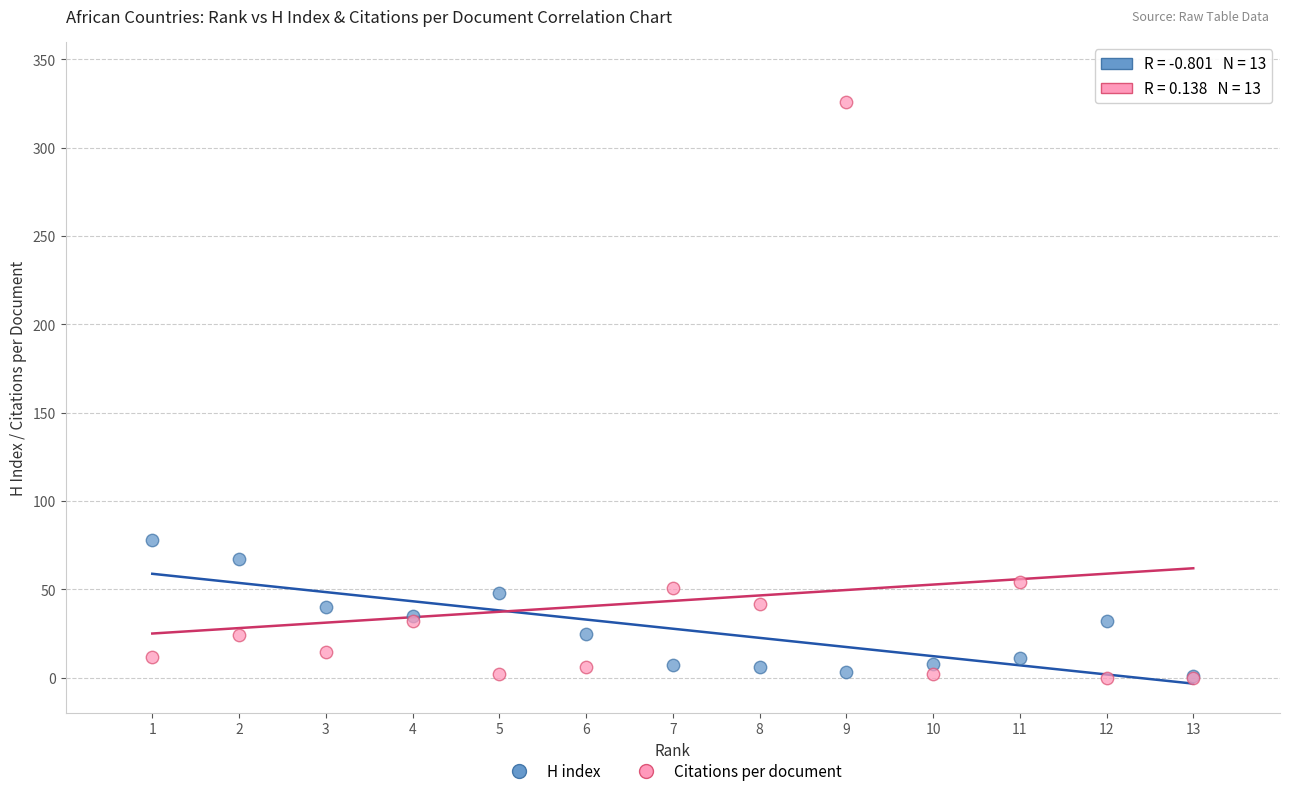

In the Citations per document series, what Y value is closest to 163?

54.0